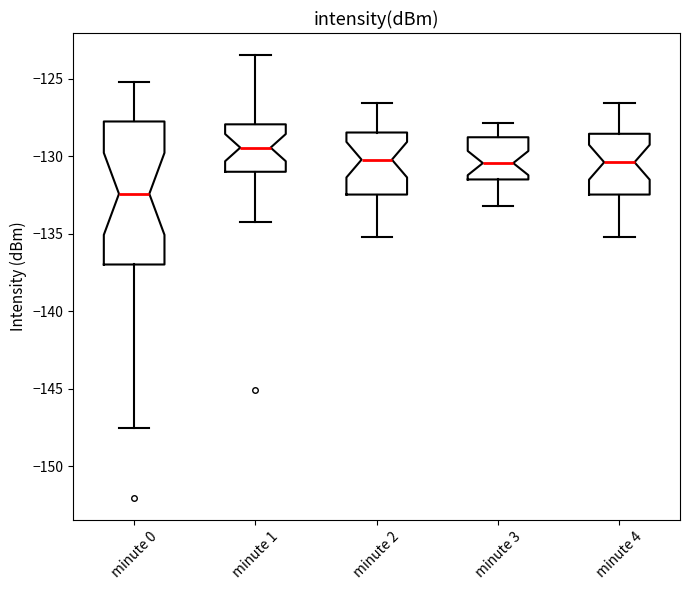

Which box has the highest median line?

minute 1